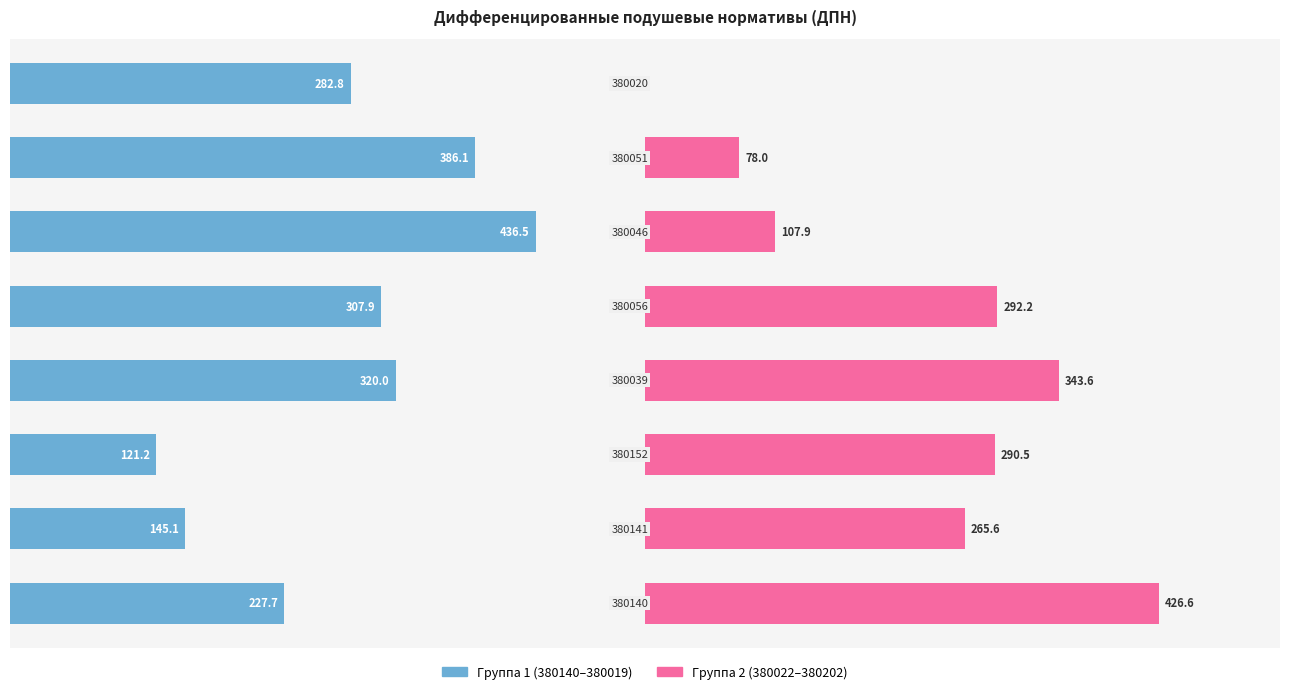

Between 2 and 5, which series saw the biggest shift?

Группа 1 (380140–380019)